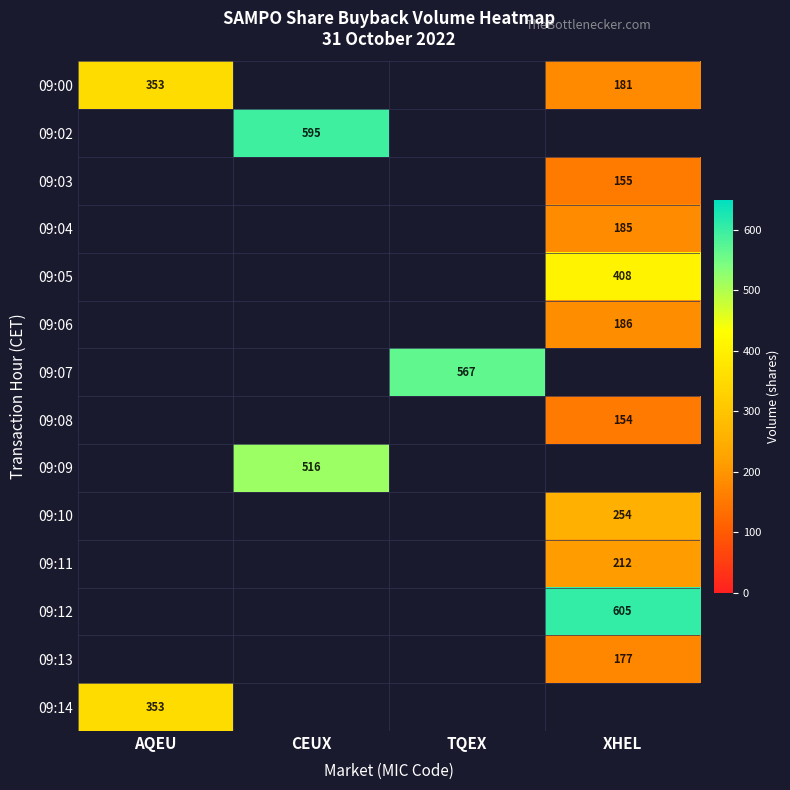

What is the total value across all series at XHEL?

2517